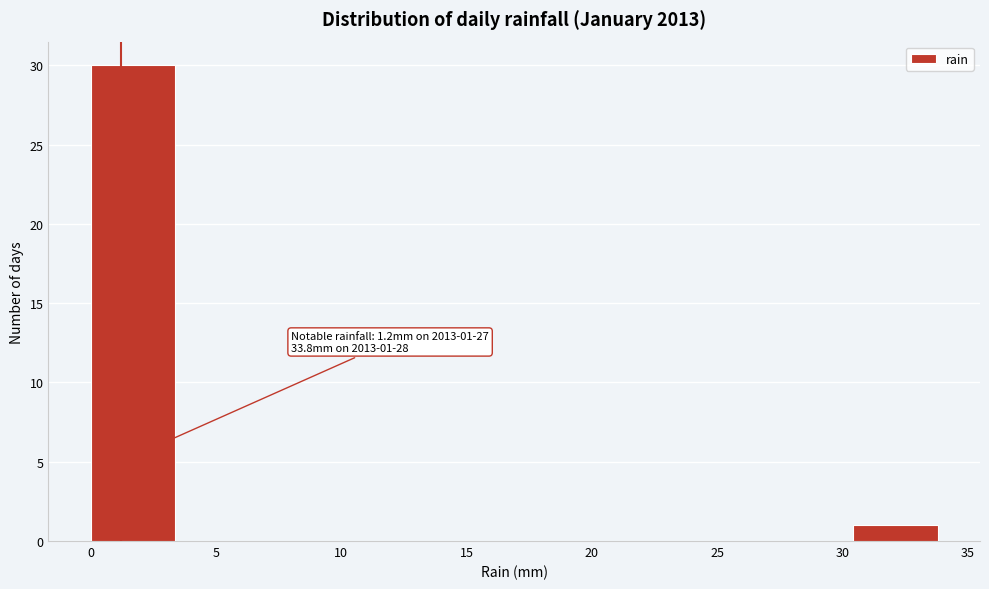

Over which range of the x-axis is the bar tallest?

0.0 to 3.5